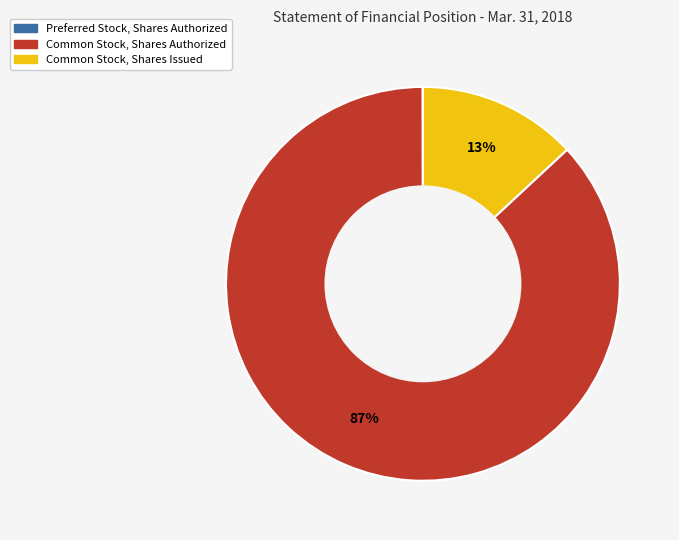

Is Common Stock, Shares Issued the majority of the pie?

No